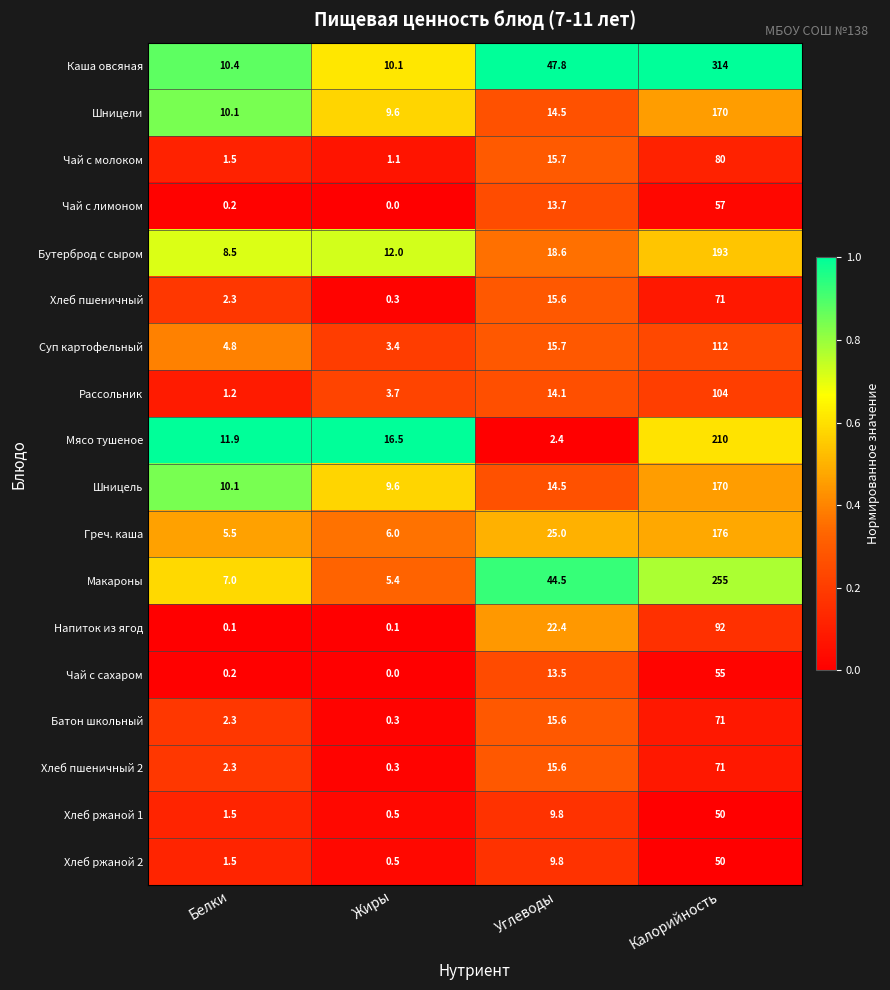

What is the difference between the maximum and minimum values in the Греч. каша series?

170.5